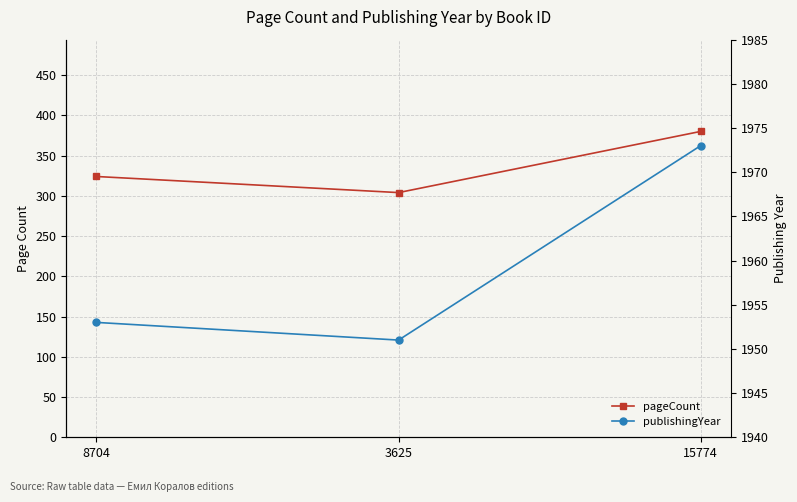

Reading right to left, list all the values displayed in this chart.

pageCount: 380	304	324
publishingYear: 1973	1951	1953